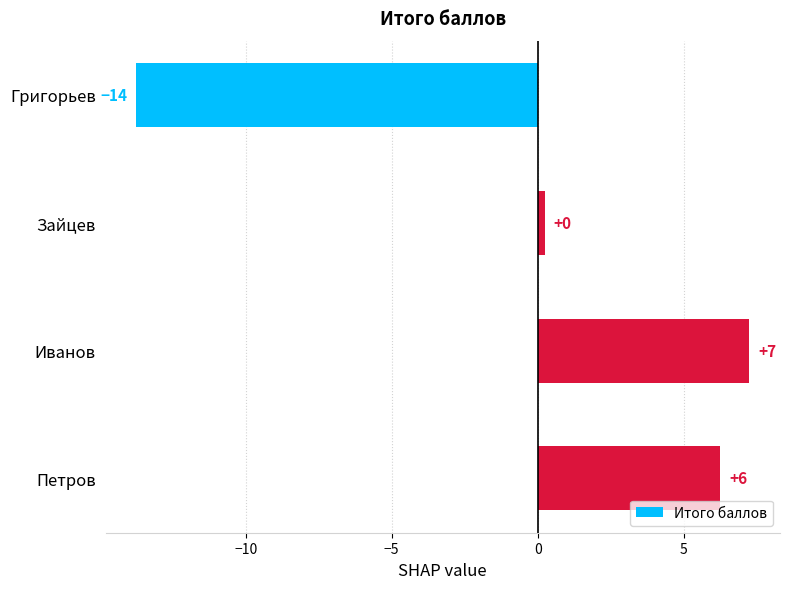

Does the chart contain stacked bars?

No